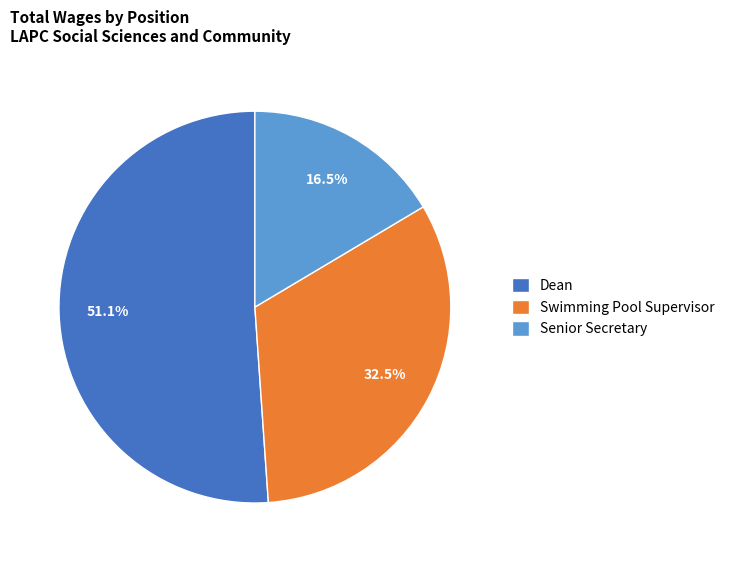

Do Dean and Senior Secretary together represent more than half of the pie?

Yes